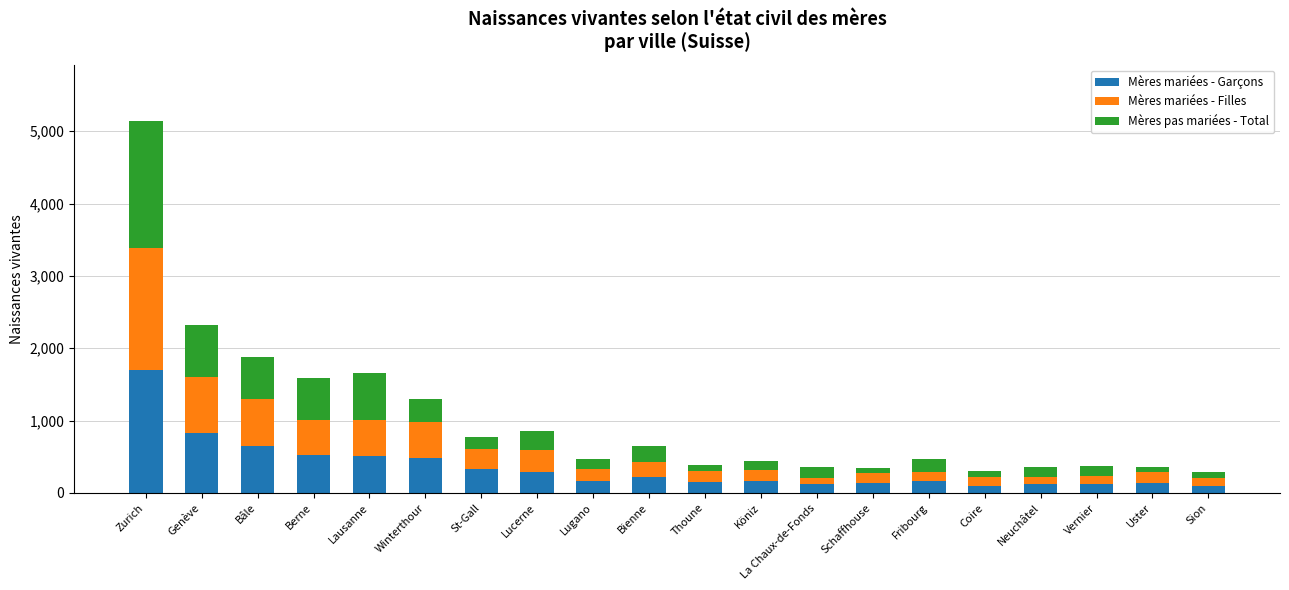

Is it true that Mères mariées - Garçons equals 1060 at Zurich?

False